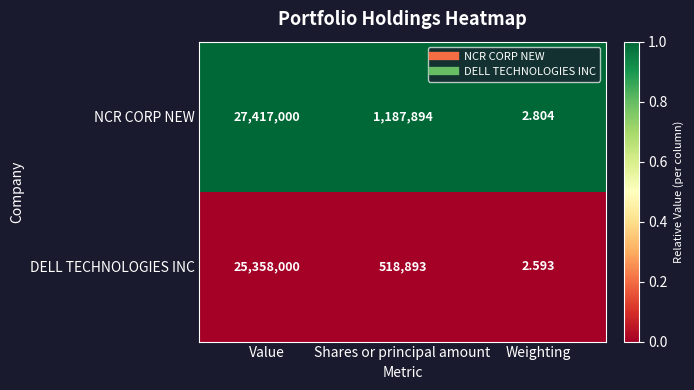

Rank the series by their average value, from highest to lowest.

NCR CORP NEW, DELL TECHNOLOGIES INC